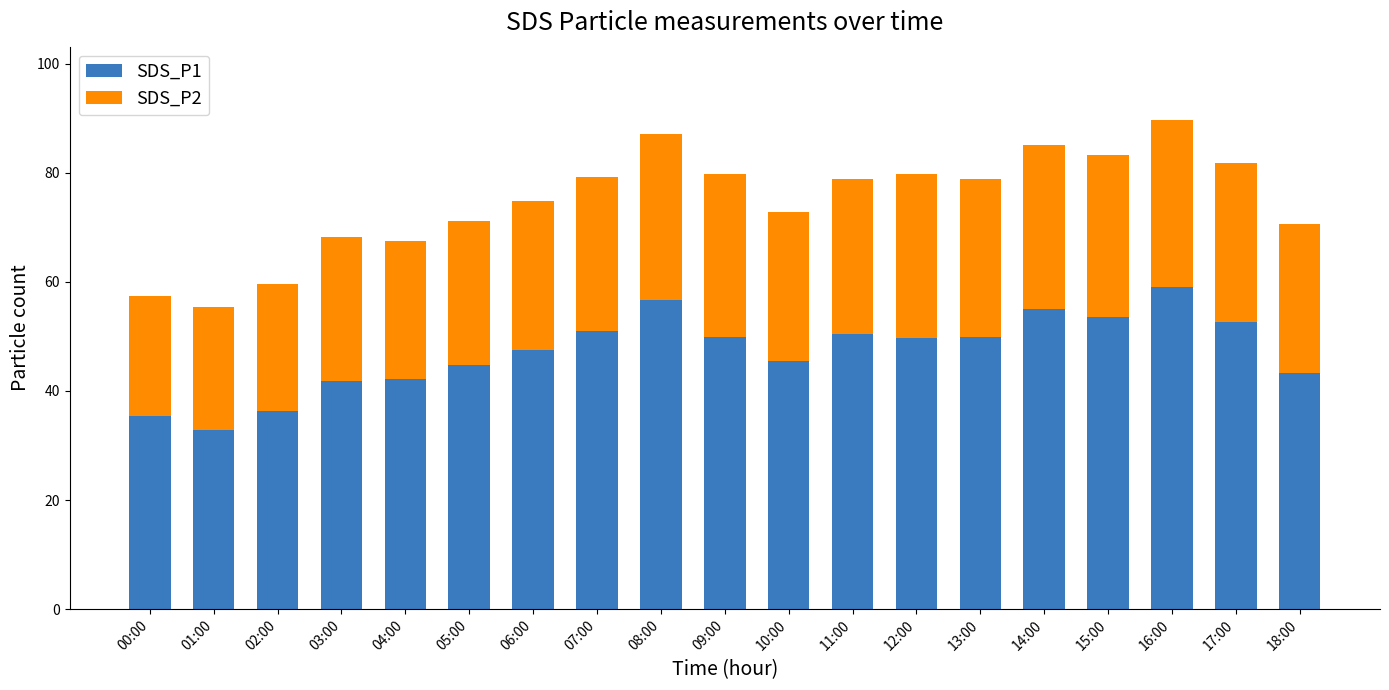

Are the bars grouped side by side (vs. stacked)?

No